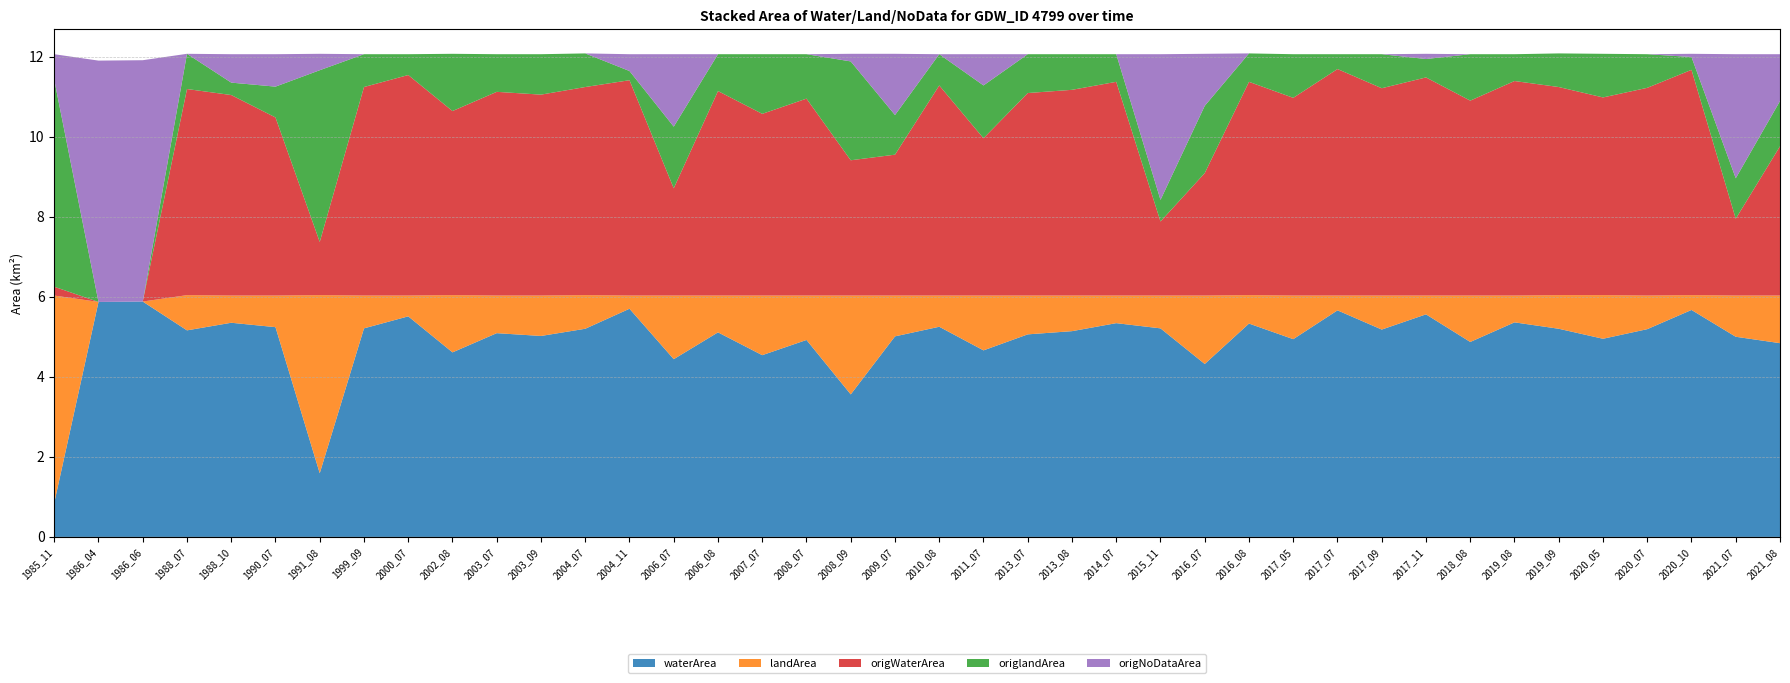

Reading left to right, extract all data points from this chart.

waterArea: 0.8	5.9	5.9	5.2	5.3	5.2	1.6	5.2	5.5	4.6	5.1	5.0	5.2	5.7	4.4	5.1	4.5	4.9	3.6	5.0	5.2	4.7	5.1	5.1	5.3	5.2	4.3	5.3	4.9	5.7	5.2	5.6	4.9	5.4	5.2	5.0	5.2	5.7	5.0	4.8
landArea: 5.2	0.0	0.0	0.9	0.7	0.8	4.5	0.8	0.5	1.4	0.9	1.0	0.8	0.3	1.6	0.9	1.5	1.1	2.5	1.0	0.8	1.4	1.0	0.9	0.7	0.8	1.7	0.7	1.1	0.4	0.8	0.5	1.2	0.7	0.8	1.1	0.8	0.4	1.0	1.2
origWaterArea: 0.2	0.0	0.0	5.2	5.0	4.5	1.3	5.2	5.5	4.6	5.1	5.0	5.2	5.4	2.7	5.1	4.5	4.9	3.4	3.5	5.2	3.9	5.1	5.1	5.3	1.9	3.1	5.3	4.9	5.7	5.2	5.5	4.9	5.4	5.2	4.9	5.2	5.6	1.9	3.7
origlandArea: 5.2	0.0	0.0	0.9	0.3	0.8	4.3	0.8	0.5	1.4	0.9	1.0	0.8	0.2	1.5	0.9	1.5	1.1	2.5	1.0	0.8	1.3	1.0	0.9	0.7	0.5	1.7	0.7	1.1	0.4	0.8	0.5	1.2	0.7	0.8	1.1	0.8	0.3	1.0	1.1
origNoDataArea: 0.6	6.0	6.0	0.0	0.7	0.8	0.4	0.0	0.0	0.0	0.0	0.0	0.0	0.4	1.8	0.0	0.0	0.0	0.2	1.5	0.0	0.8	0.0	0.0	0.0	3.6	1.3	0.0	0.0	0.0	0.0	0.1	0.0	0.0	0.0	0.0	0.0	0.1	3.1	1.2